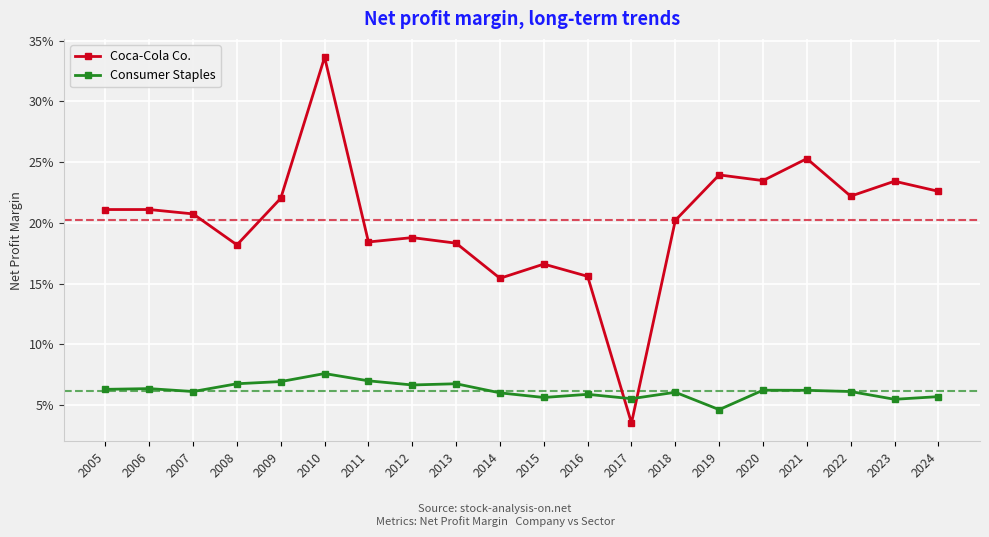

True or false: Consumer Staples has more than 0 points higher than both neighbors.

True